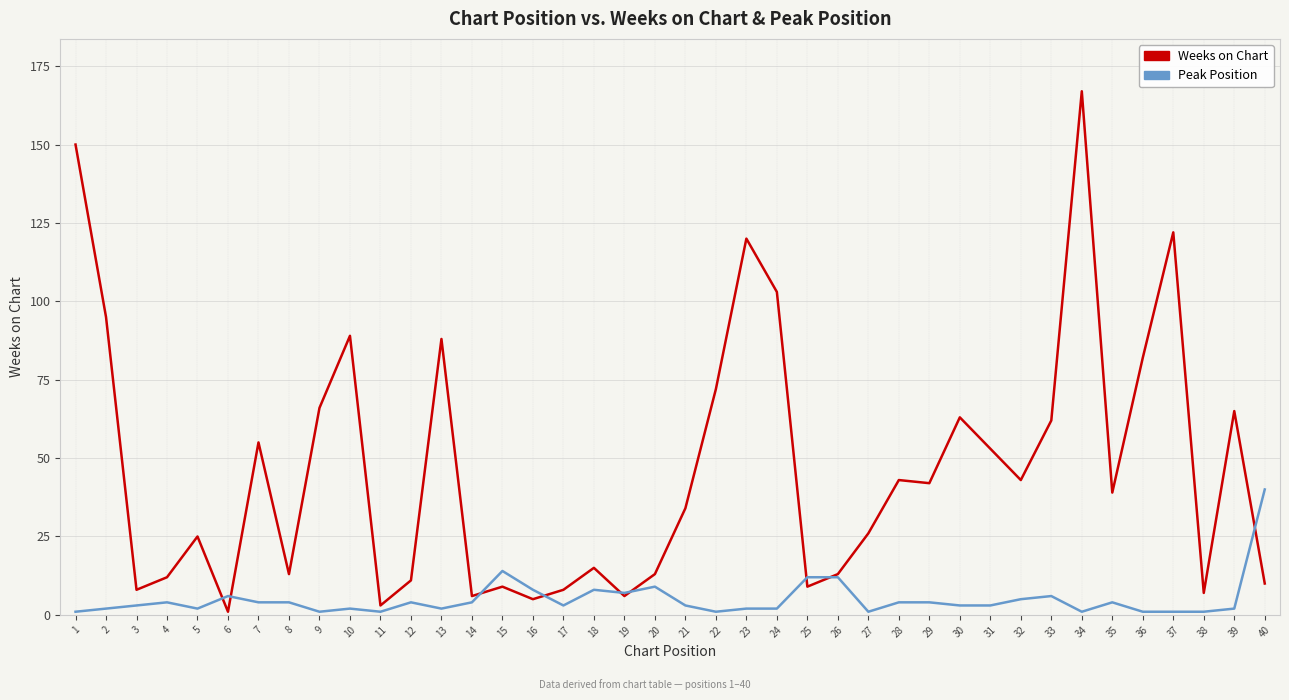

At how many categories does at least one series exceed 29?

22